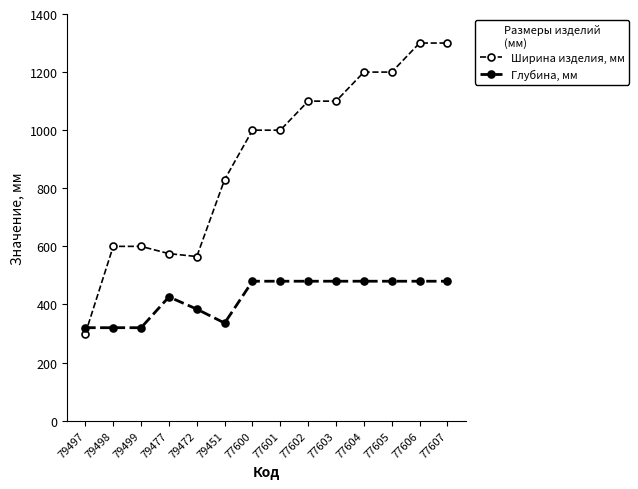

How many lines are shown in the chart?

2